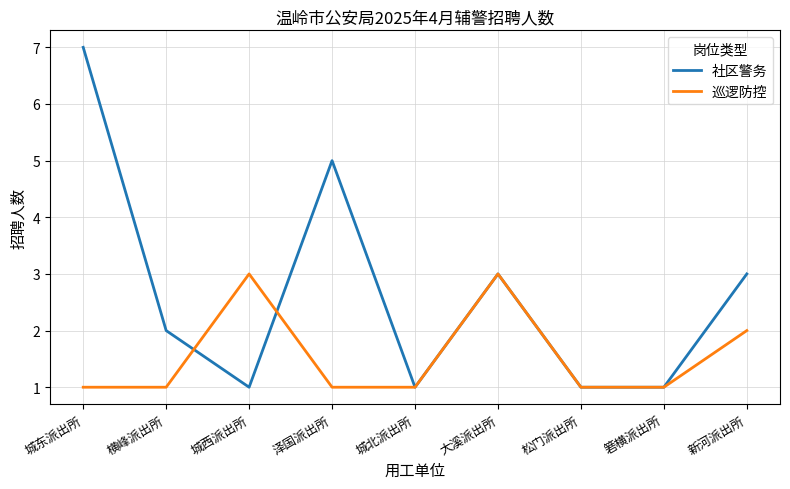

List the series in order of their overall mean, lowest first.

巡逻防控, 社区警务